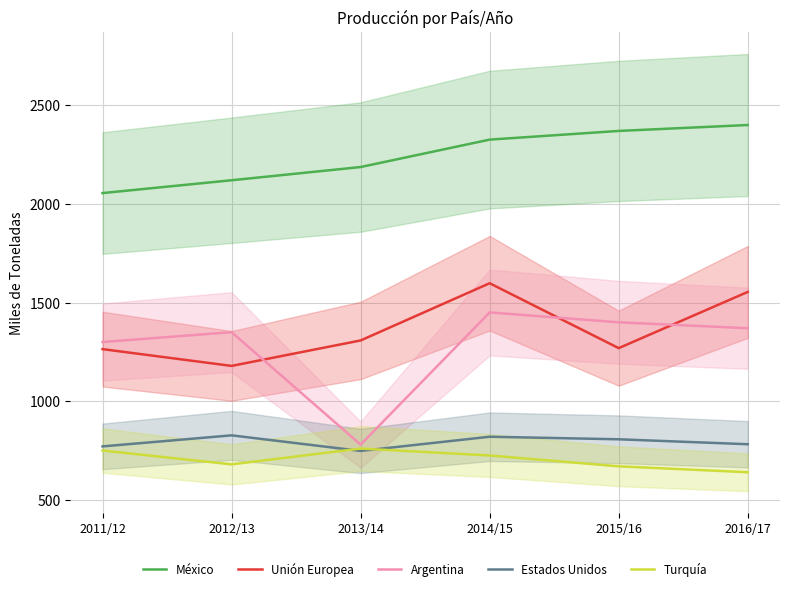

What is the difference between the maximum and minimum values in the Unión Europea series?

419